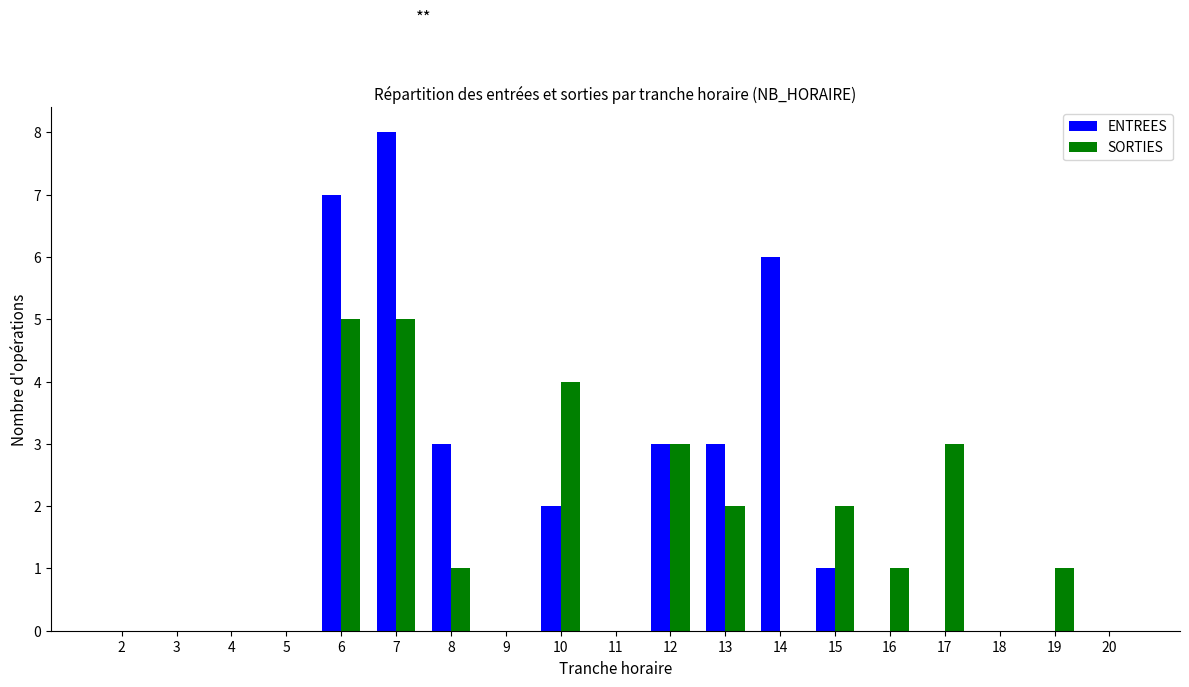

Is it true that SORTIES equals -3 at 5?

False